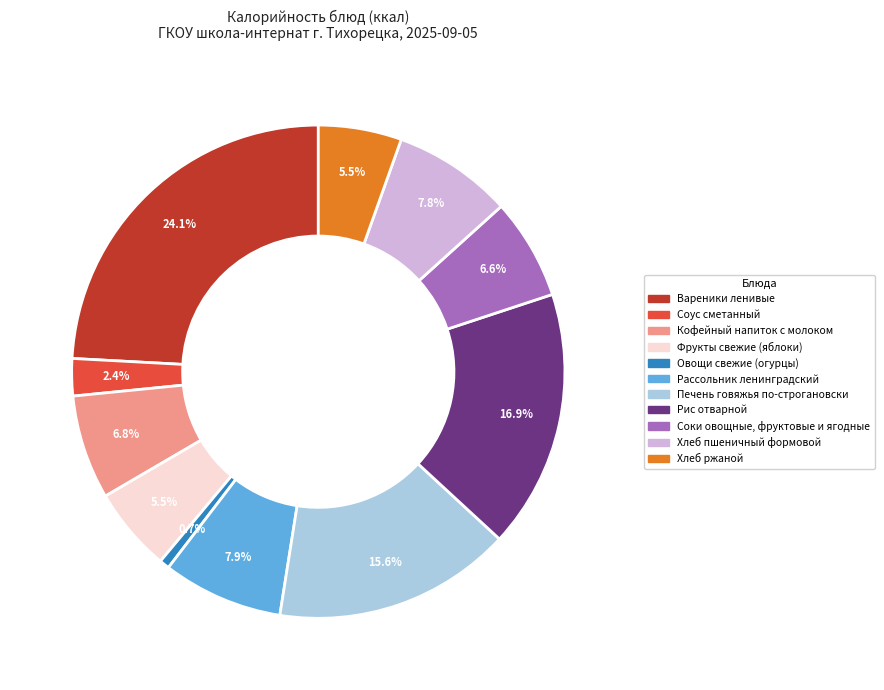

The Хлеб пшеничный формовой slice represents 1% of the pie. True or false?

False